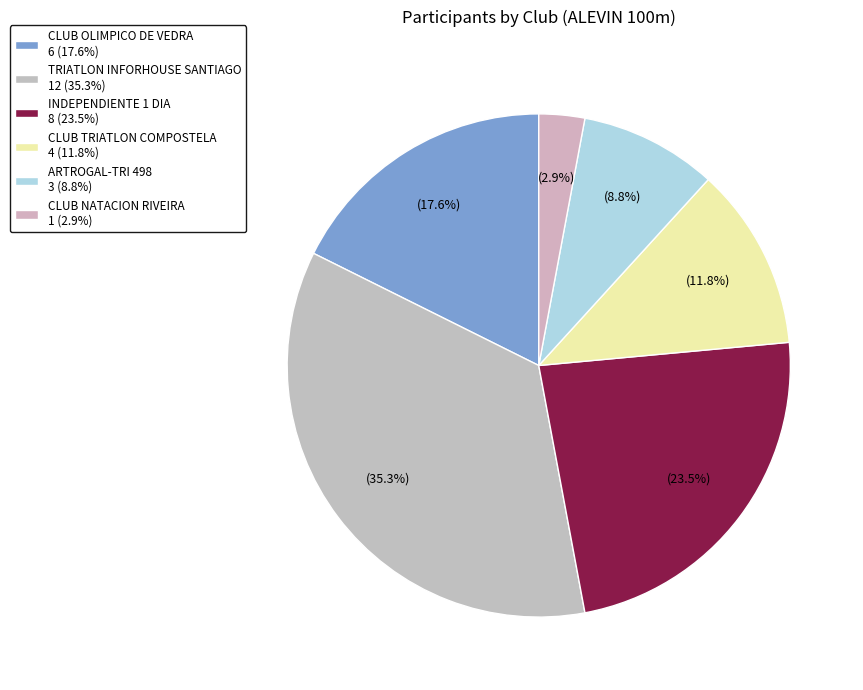

Does ARTROGAL-TRI 498 represent more than half of the total?

No